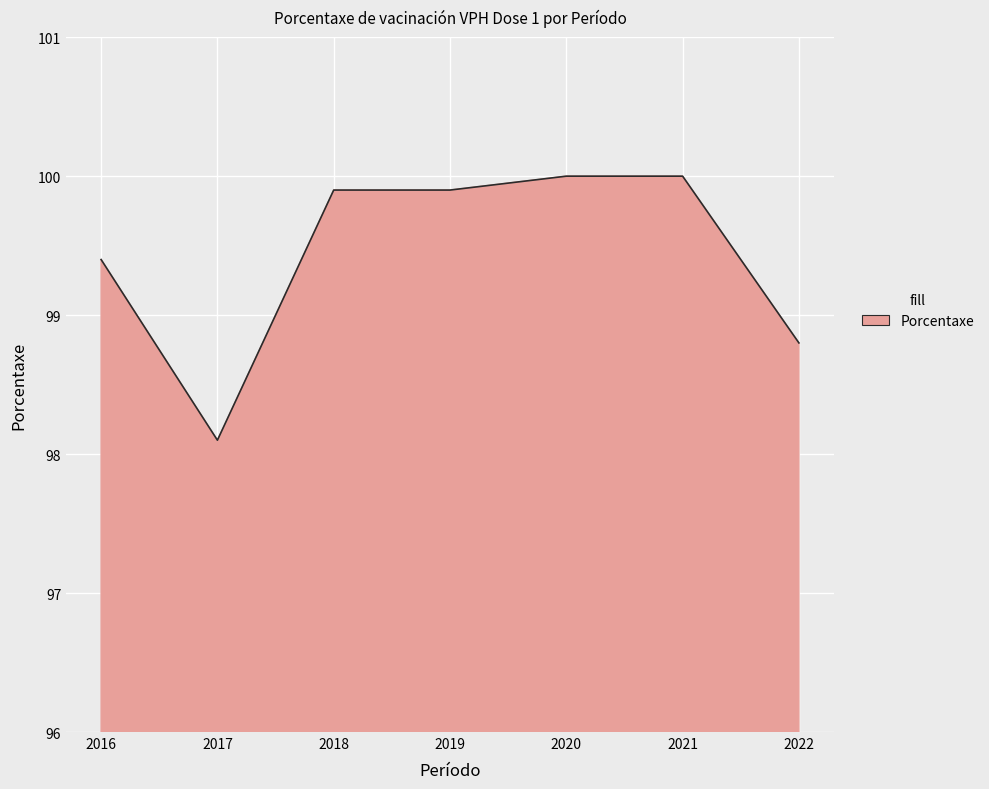

Where is the data nearest to the value 99?

2022